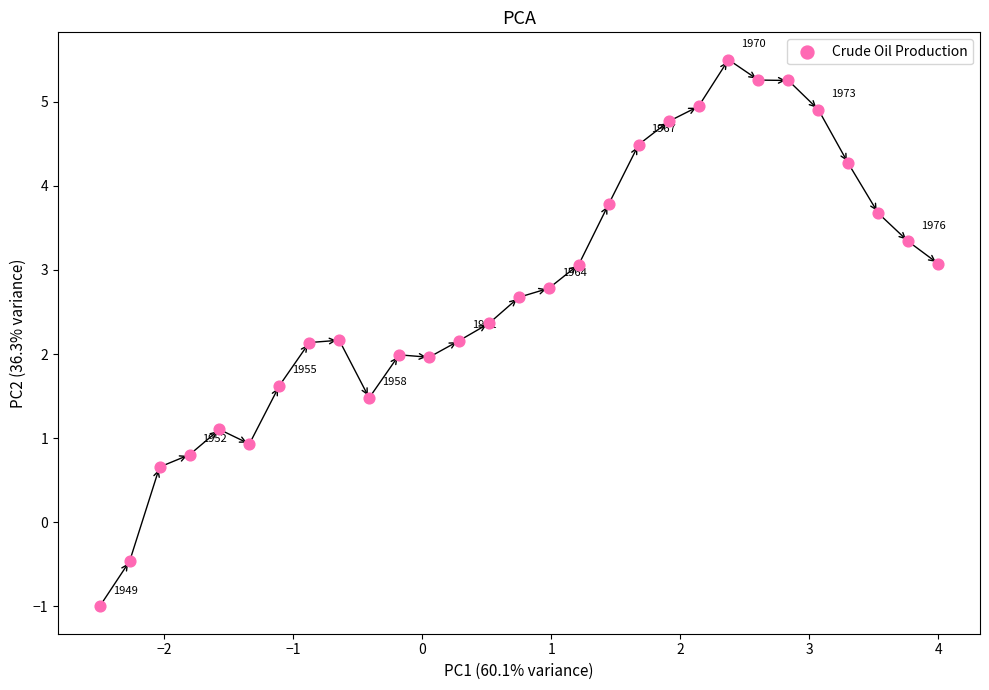

What is the range of X values (max minus min)?

6.5